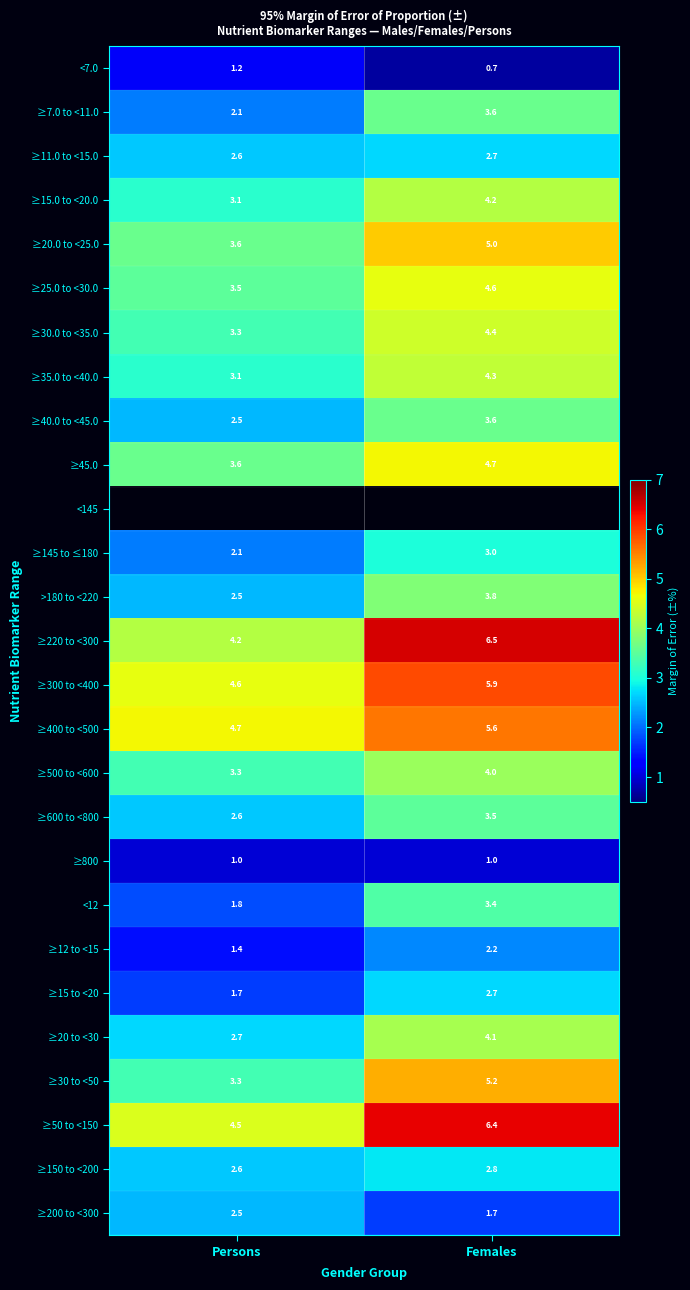

How many data points in ≥40.0 to <45.0 are less than 3?

1